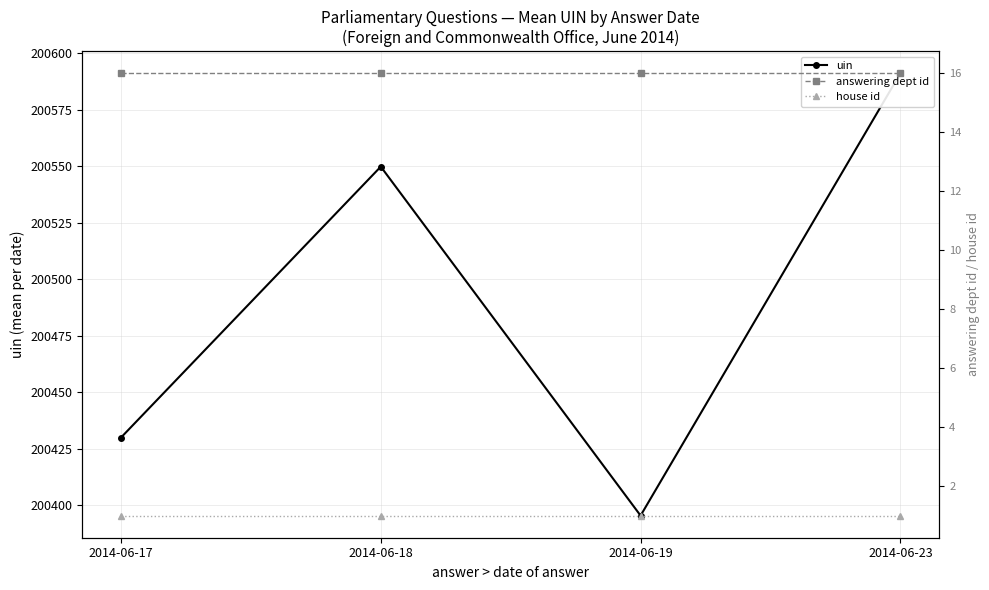

Which series changed the most between 2014-06-18 and 2014-06-19?

uin